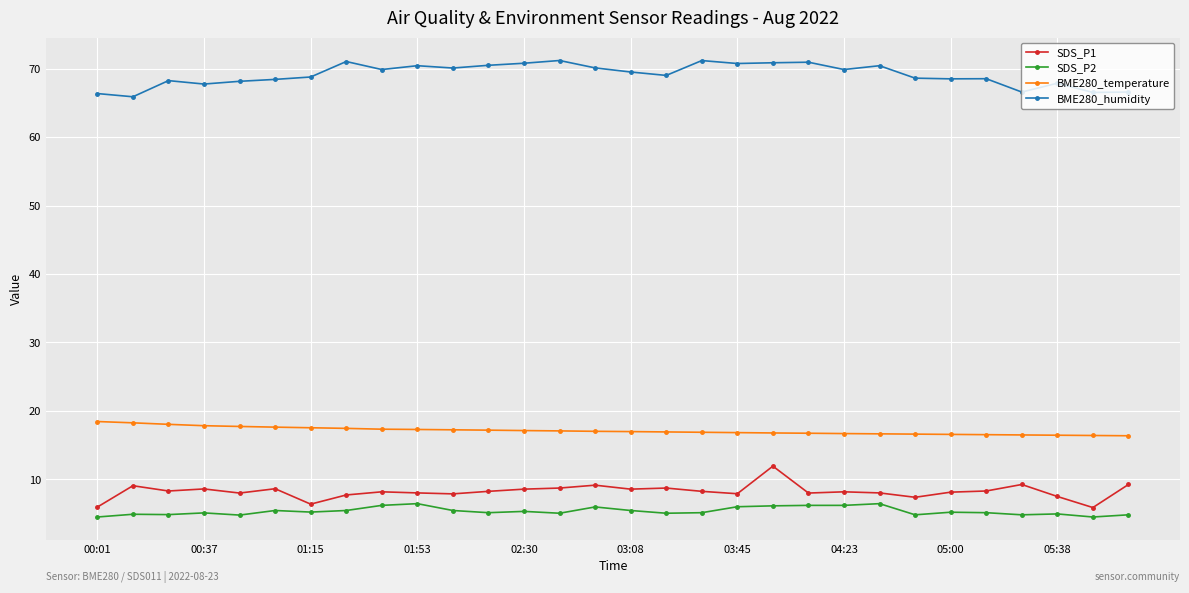

At how many categories does at least one series exceed 51?

30